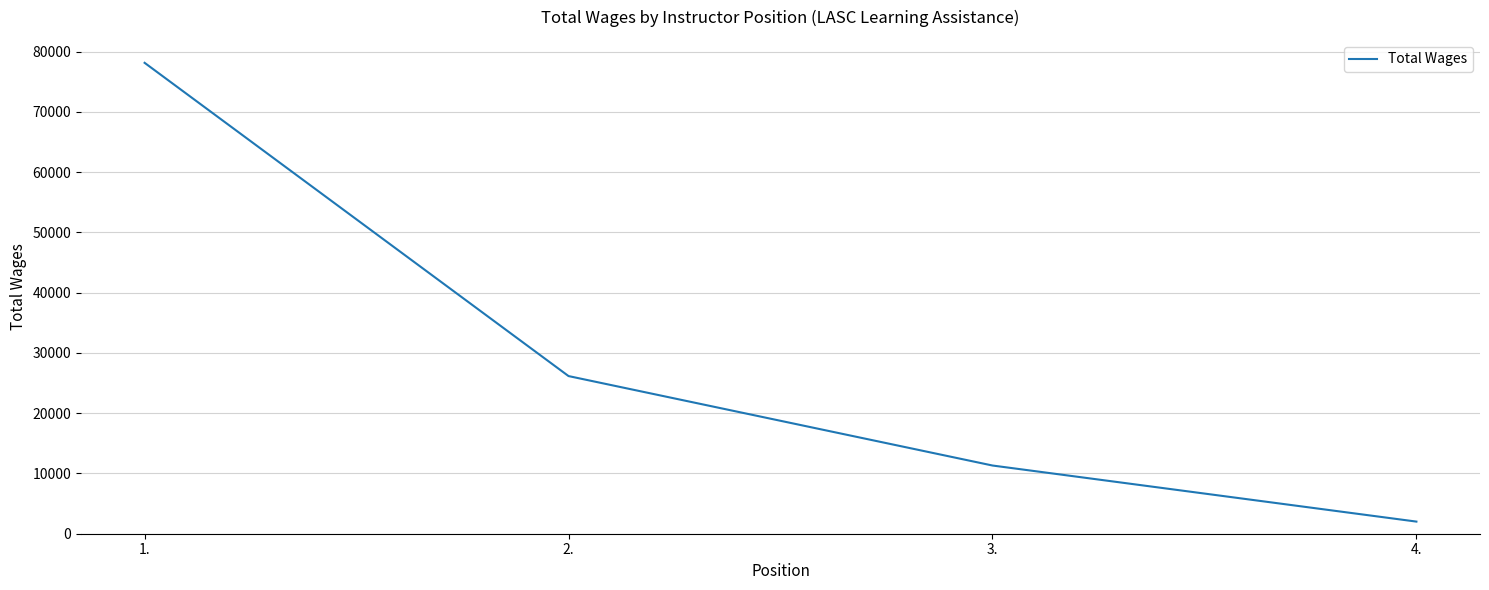

At which category does the chart reach its peak across all series?

1.